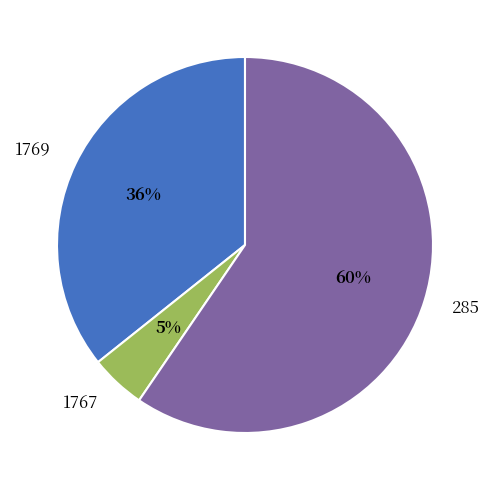

Which has a higher value, 1767 or 285?

285